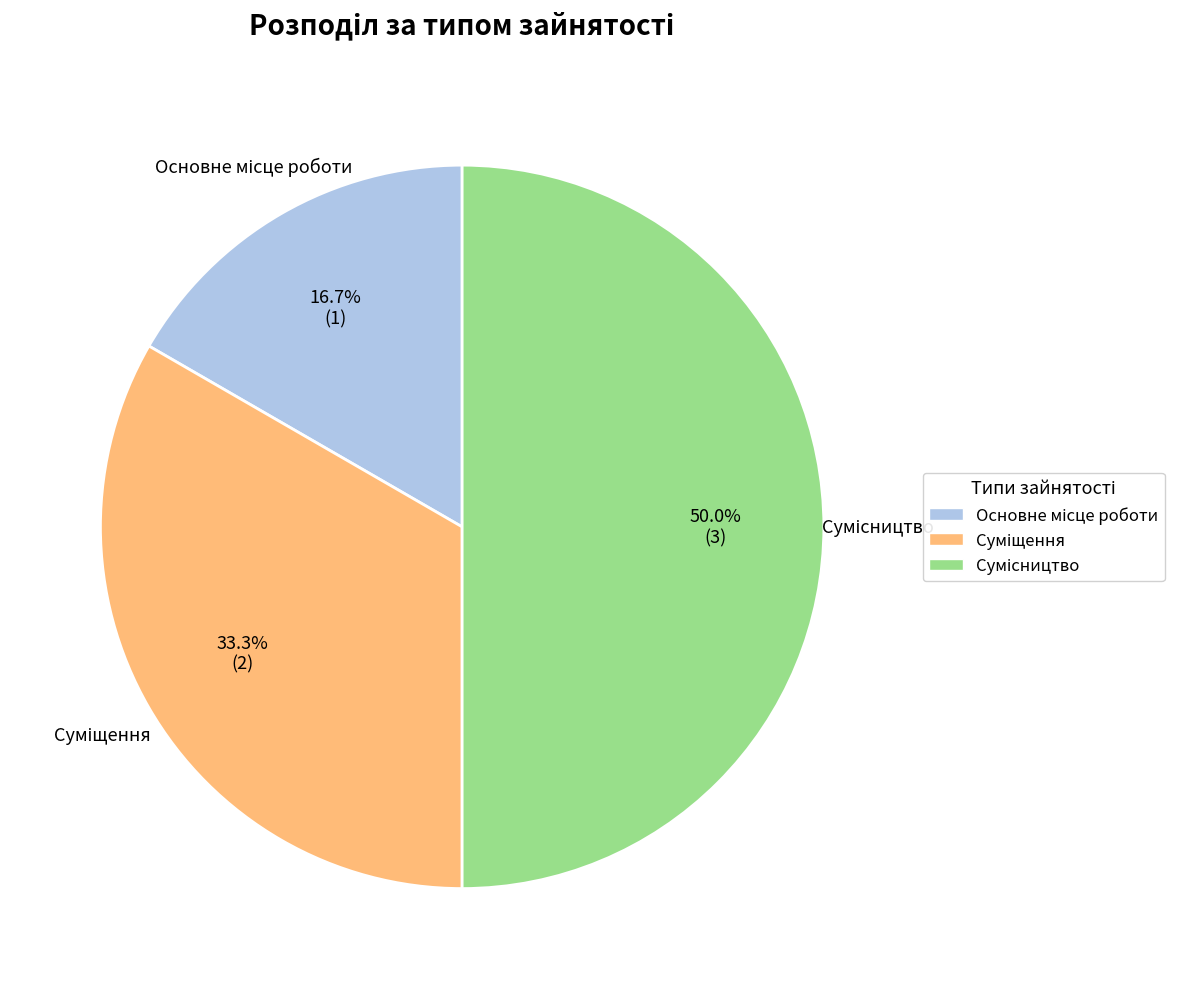

Rank the categories by value from highest to lowest.

Сумісництво, Суміщення, Основне місце роботи